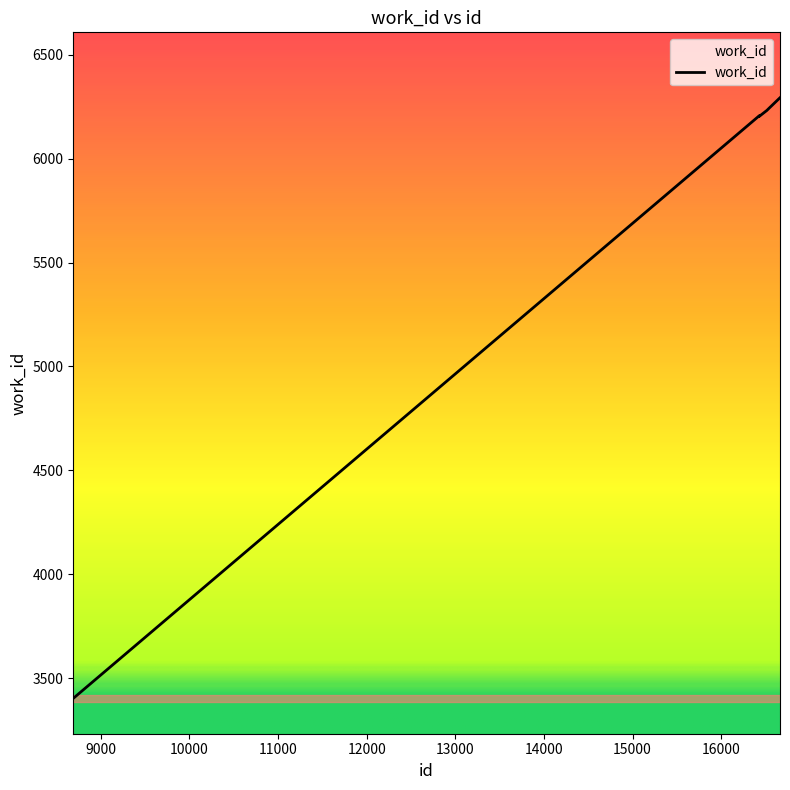

What is the maximum value shown in the chart?

6293